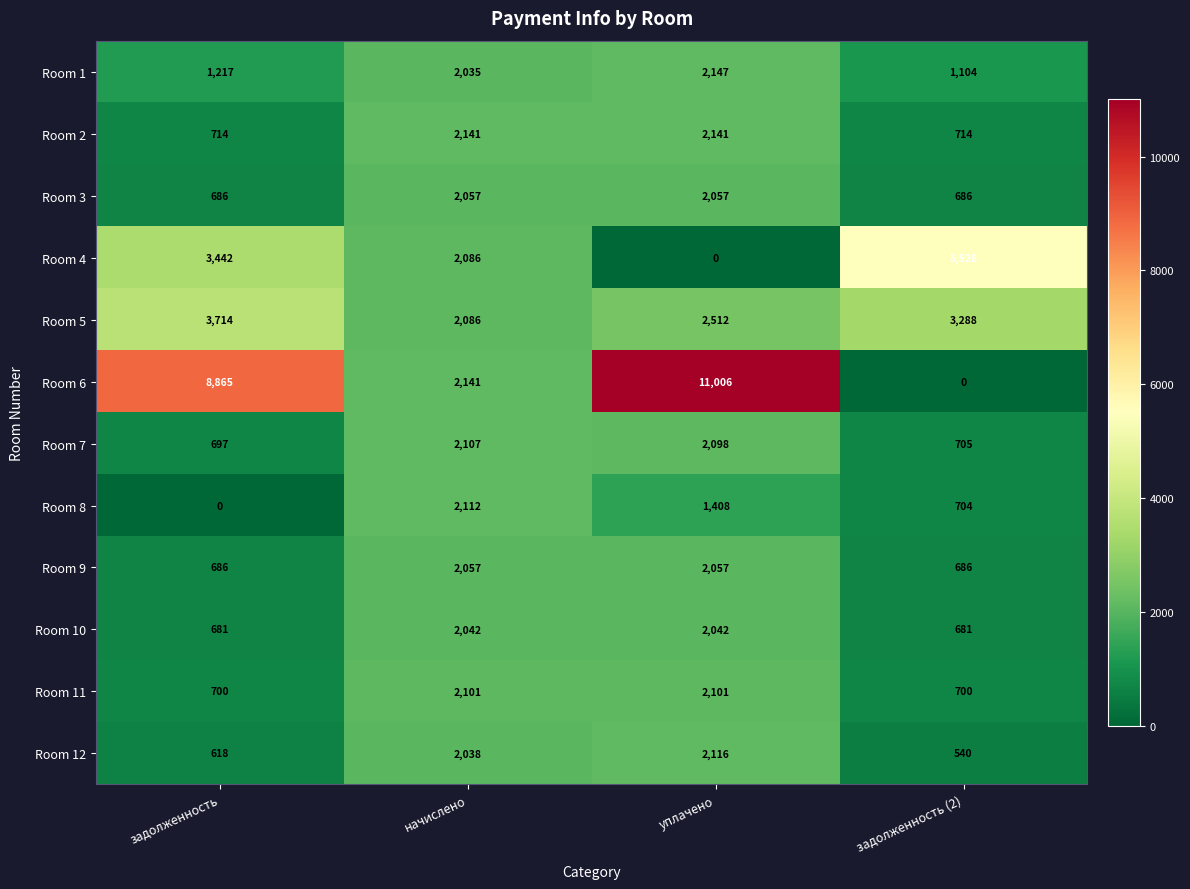

Which label corresponds to the largest value in the chart?

уплачено